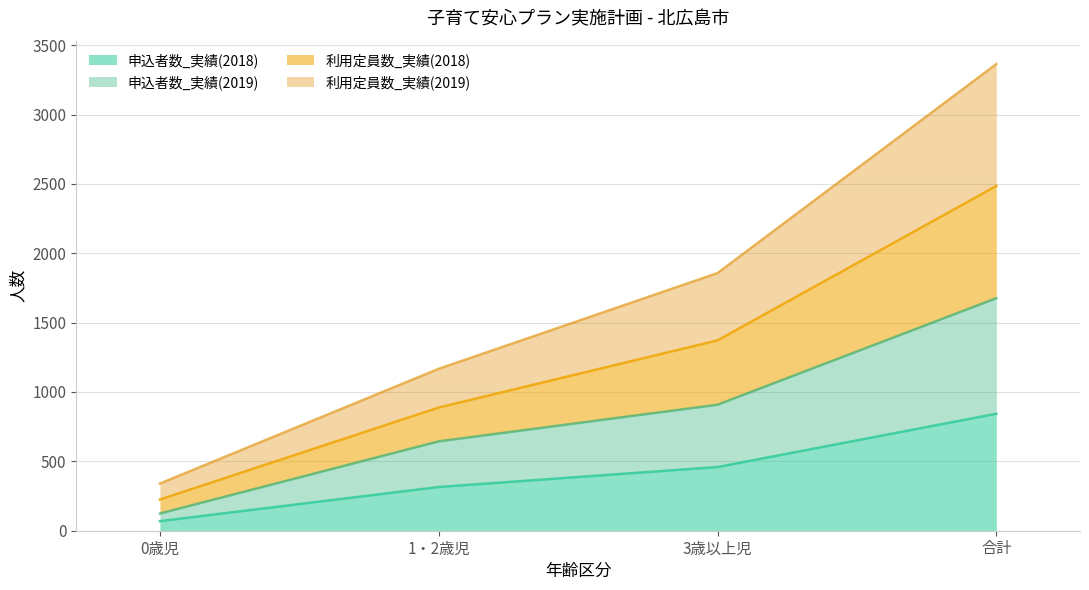

Count the number of data series in this chart.

4